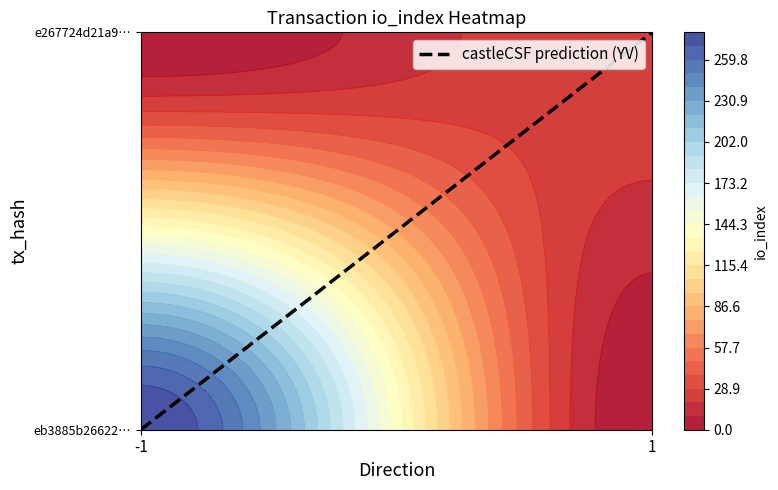

Count the eb3885b26622583e7aa2c7edc632aebc31a6258 values in the range -1 to 279.

2